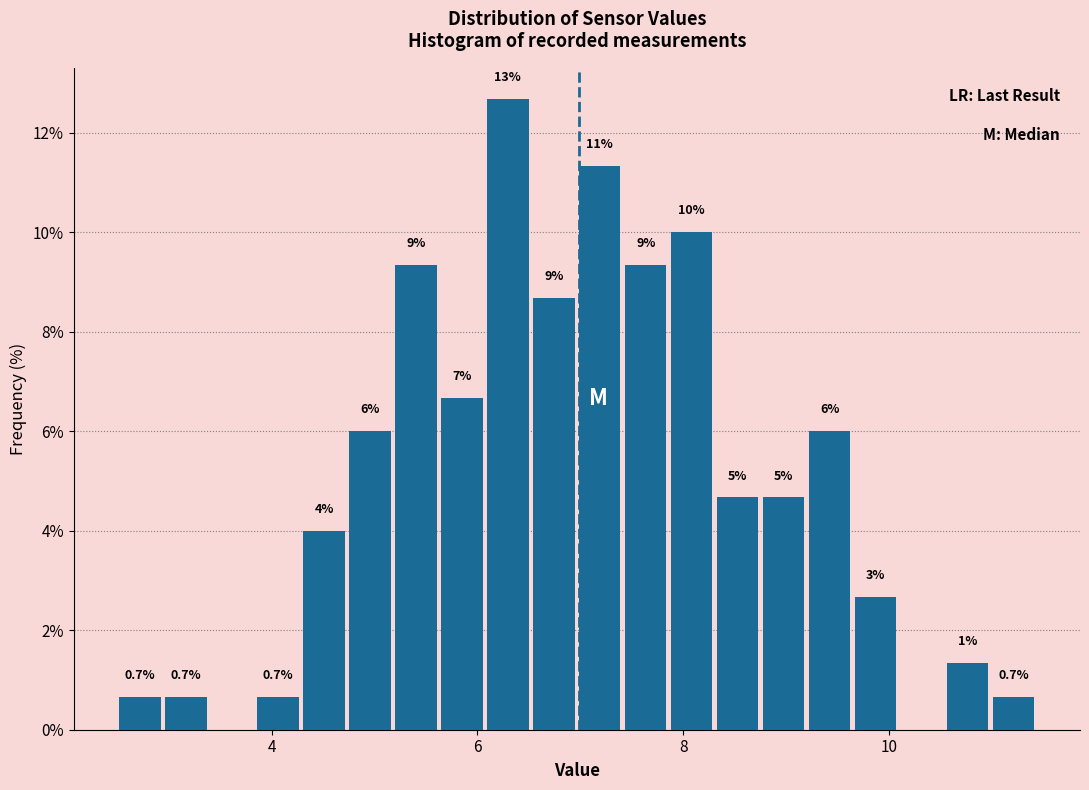

Read against the x-axis, roughly where is the centre of the tallest bar?

6.2